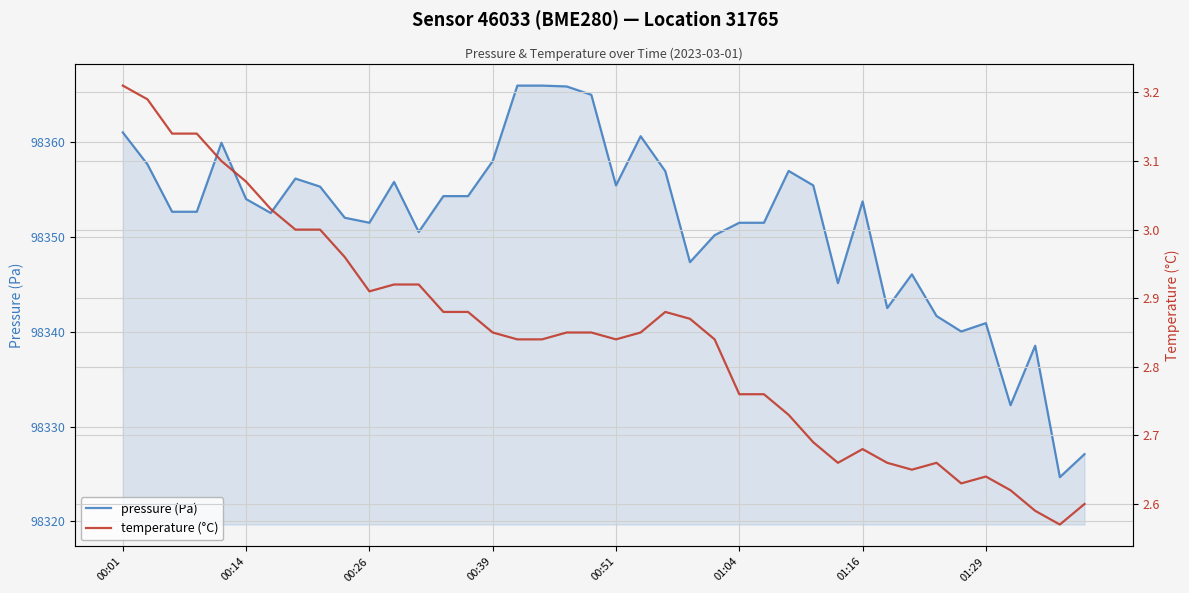

What position from the left is 36?

37